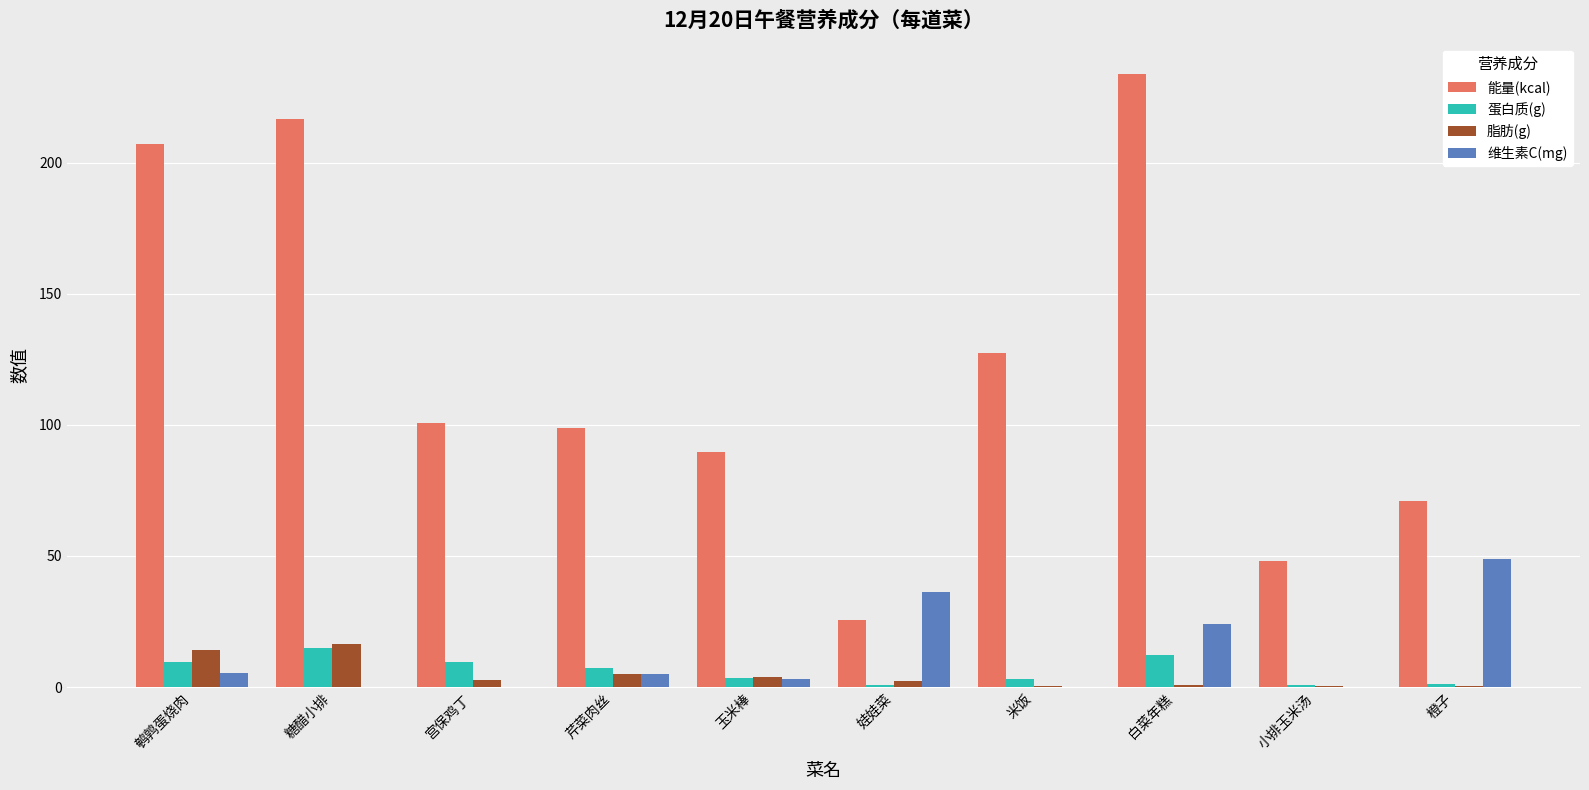

What is the maximum value shown in the chart?

233.7